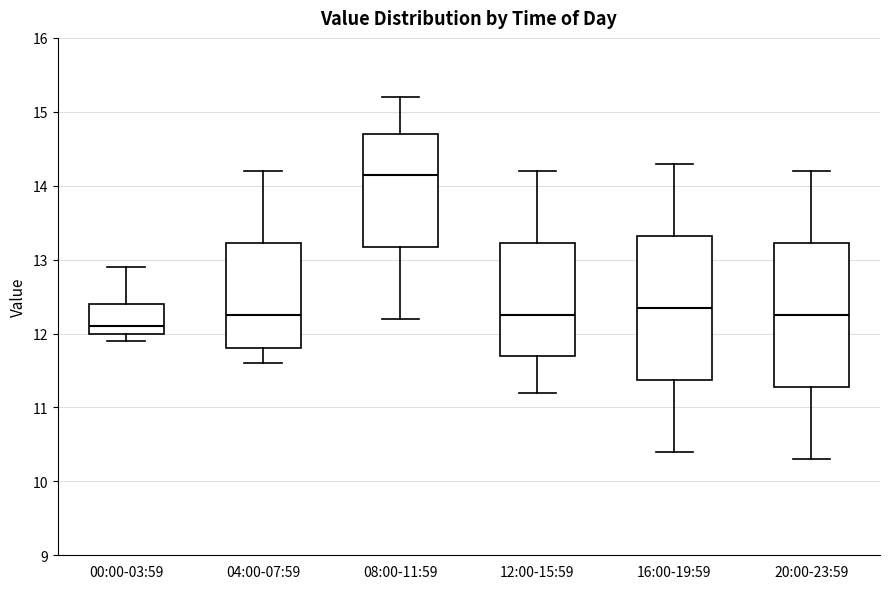

Reading left to right, transcribe this box plot: for each box, give where its median line is, the range the box spans, and where its two whiskers end, as read against the y-axis. The values are not printed on the chart, so give them approximately, as read against the axis.

00:00-03:59: median 12.1, box 12.0 to 12.4, whiskers 11.9 to 12.9
04:00-07:59: median 12.3, box 11.8 to 13.2, whiskers 11.6 to 14.2
08:00-11:59: median 14.2, box 13.2 to 14.7, whiskers 12.2 to 15.2
12:00-15:59: median 12.3, box 11.7 to 13.2, whiskers 11.2 to 14.2
16:00-19:59: median 12.4, box 11.4 to 13.3, whiskers 10.4 to 14.3
20:00-23:59: median 12.3, box 11.3 to 13.2, whiskers 10.3 to 14.2